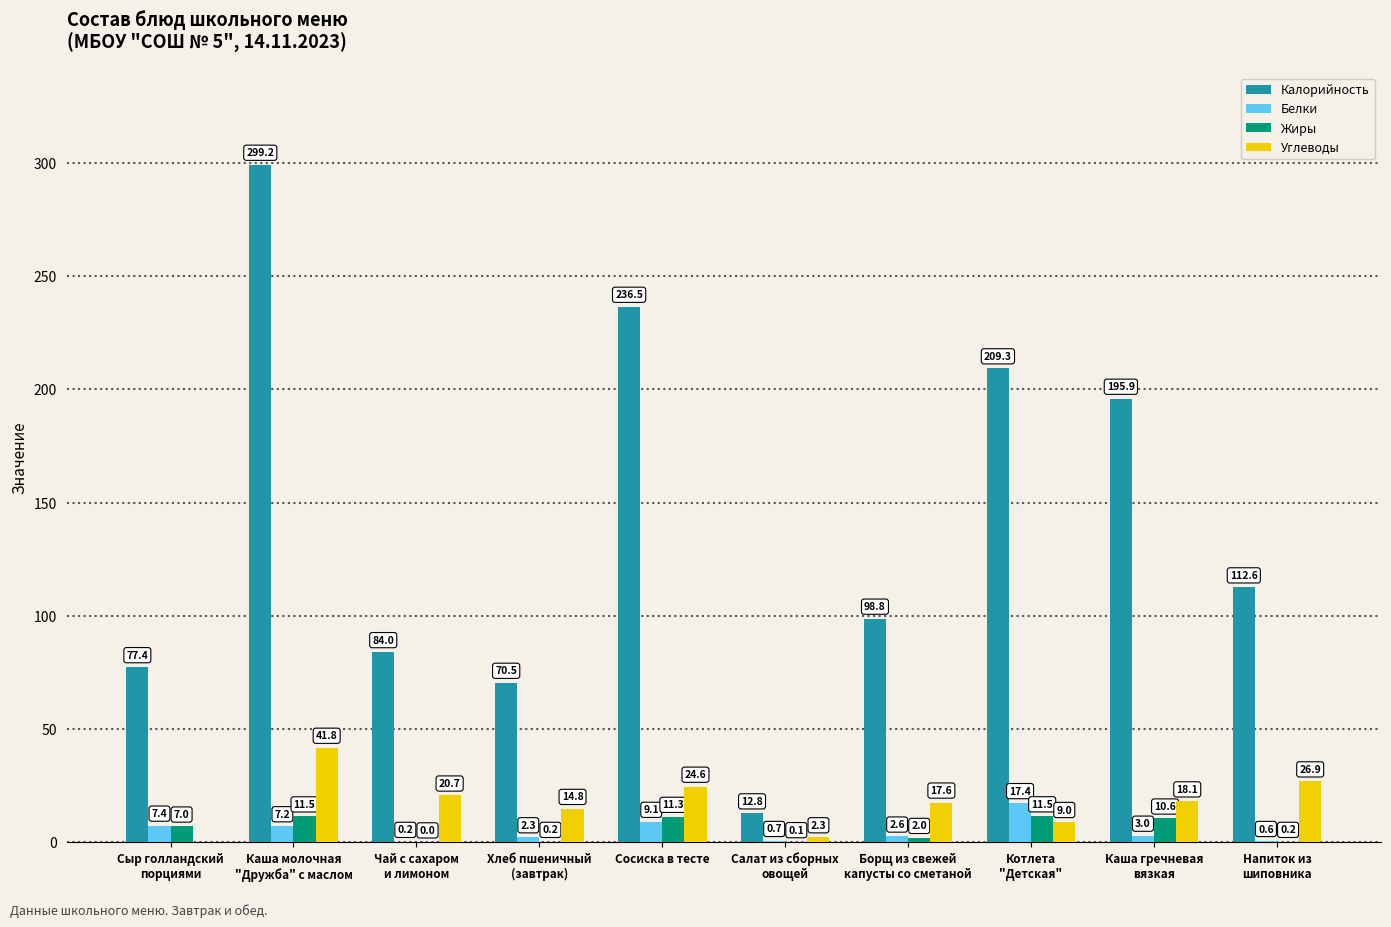

Where does the Белки series first go above 2?

Сыр голландский
порциями